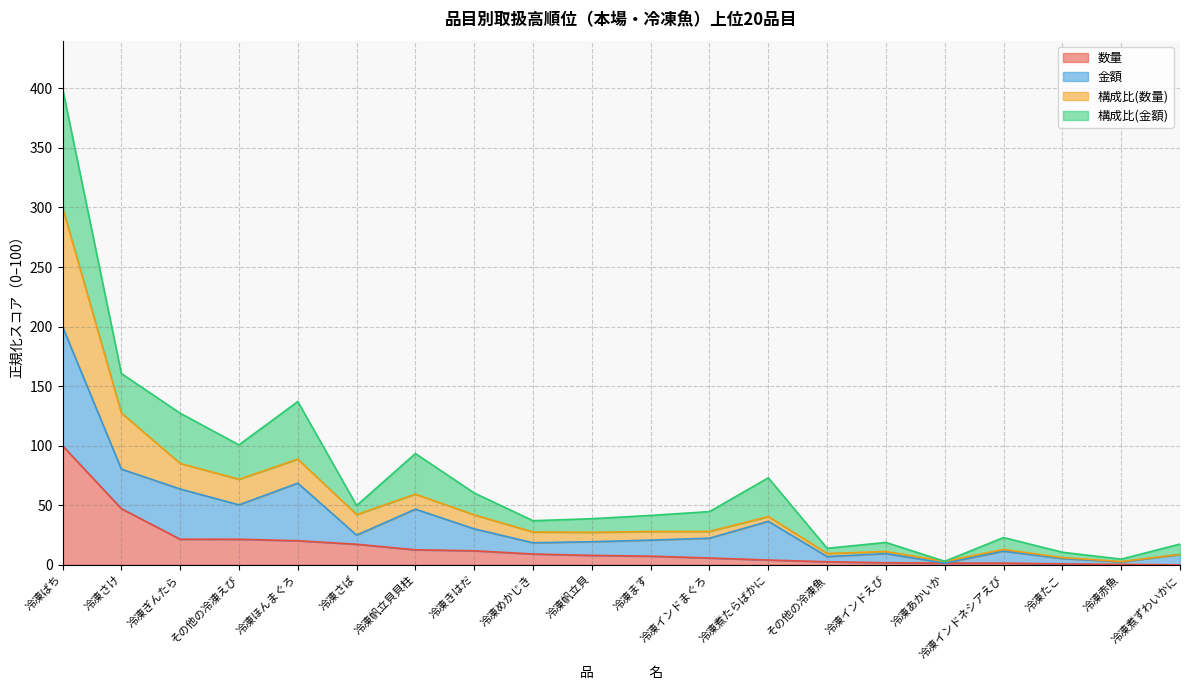

What is the value of the 数量 point at the 5th from the left?

20.2